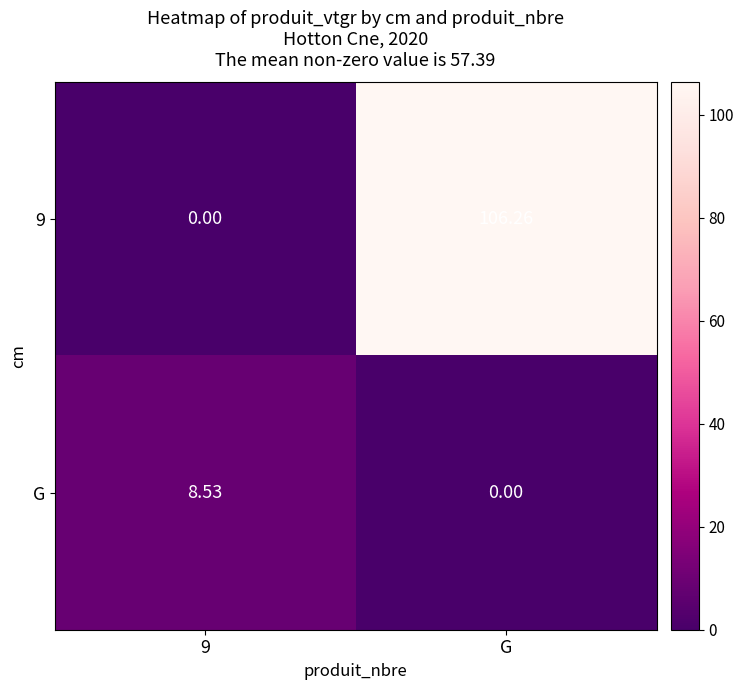

Where is G nearest to the value 4?

G